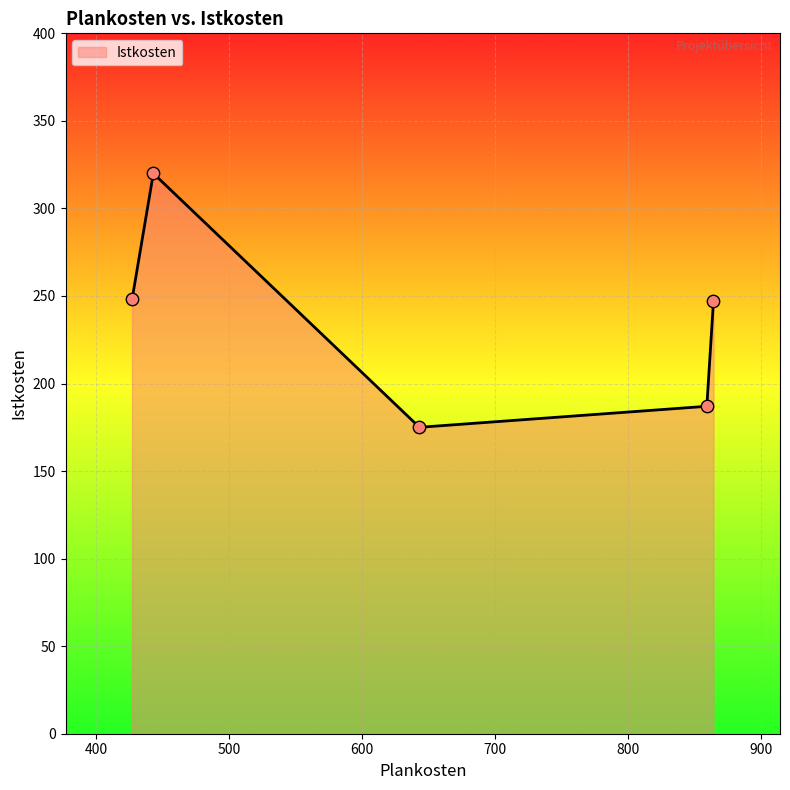

True or false: the data has more than 0 interior local peaks.

True